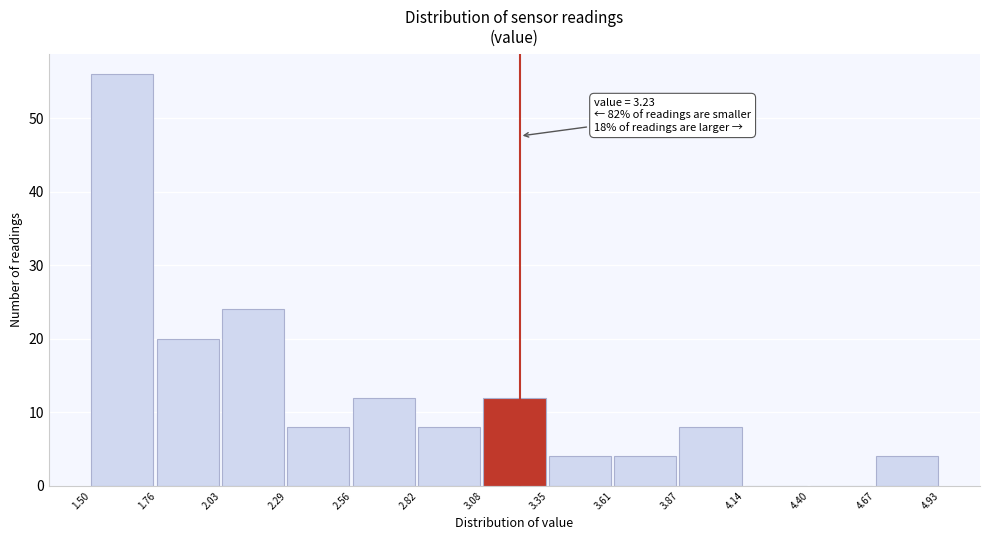

Over which range of the x-axis is the bar tallest?

1.50 to 1.76